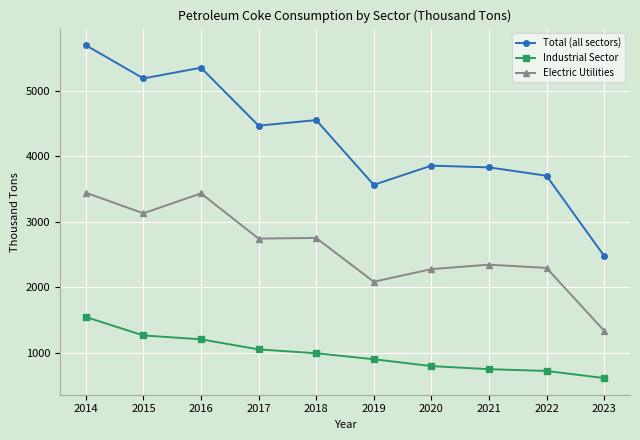

Which series has the widest spread of values?

Total (all sectors)